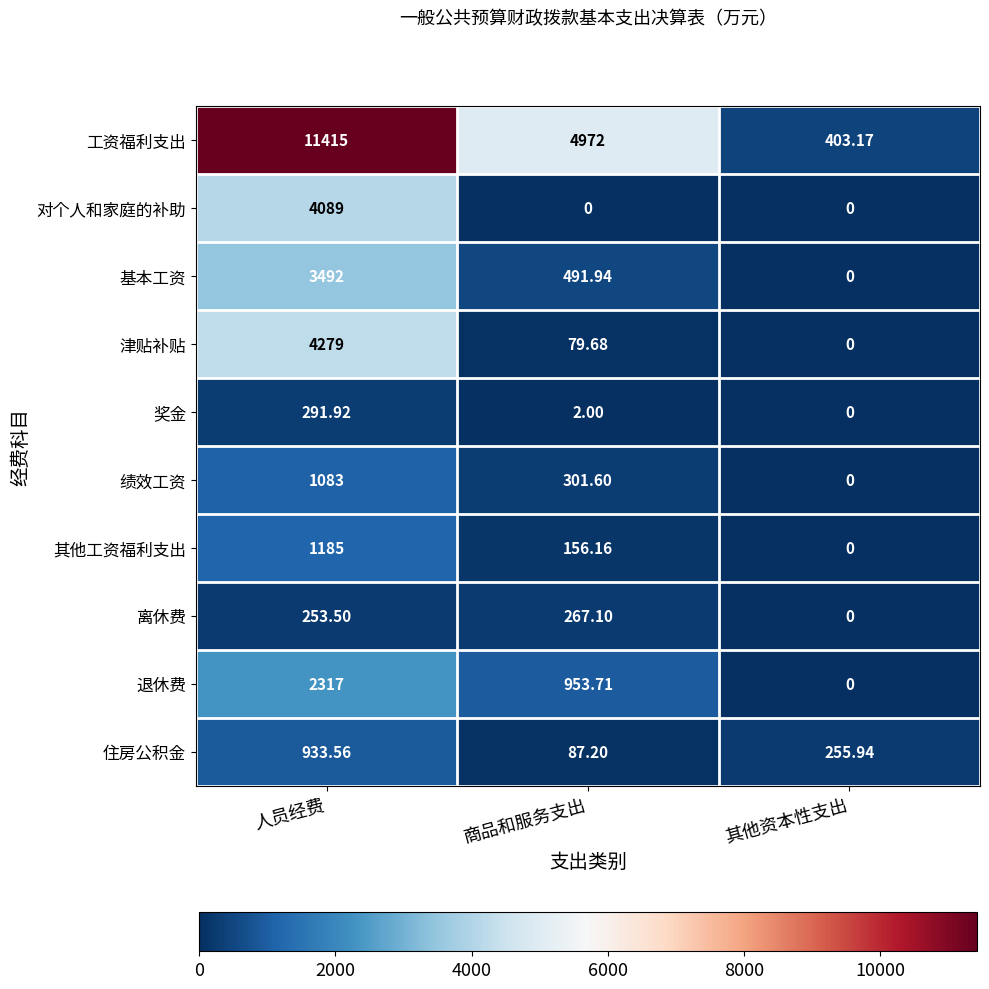

Is the value of 住房公积金 at 商品和服务支出 greater than the value of 奖金 at 商品和服务支出?

Yes